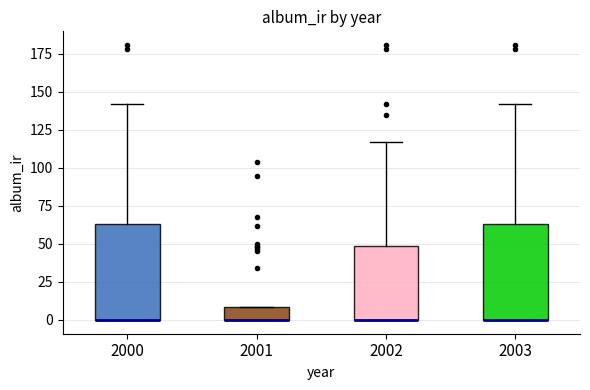

Reading left to right, read every box against the y-axis: the position of its median line, the range the box covers, and the ends of its whiskers. The values are not printed on the chart, so give them approximately, as read against the axis.

2000: median 0 (drawn on the box's lower edge), box 0 to 65, whiskers 0 to 140
2001: median 0 (drawn on the box's lower edge), box 0 to 10, whiskers 0 to 10
2002: median 0 (drawn on the box's lower edge), box 0 to 50, whiskers 0 to 115
2003: median 0 (drawn on the box's lower edge), box 0 to 65, whiskers 0 to 140